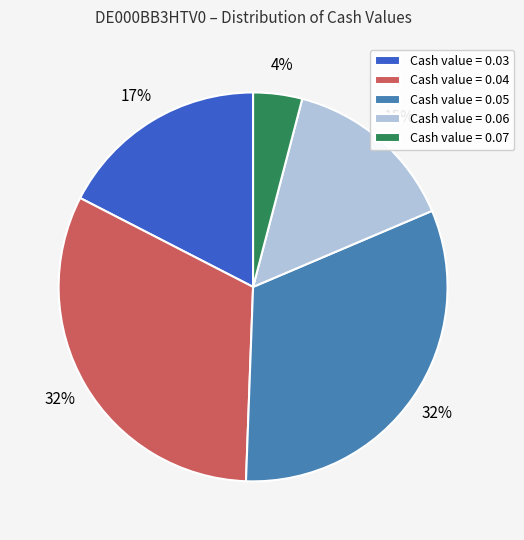

Which slice is the smallest?

Cash value = 0.07